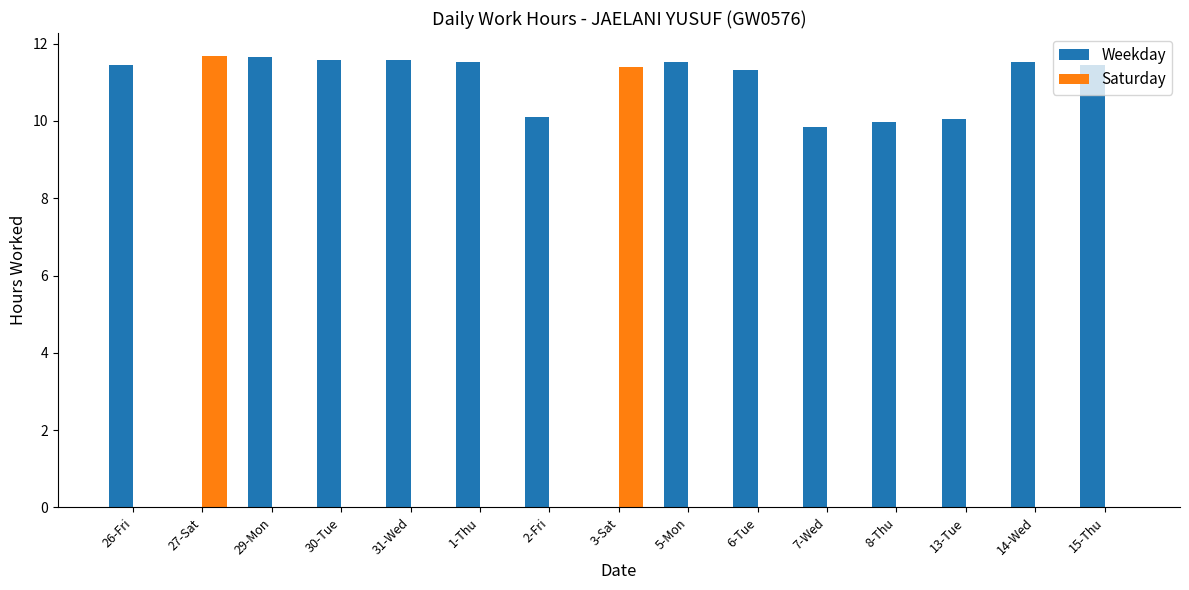

Is the value of Weekday at 14-Wed greater than the value of Saturday at 13-Tue?

Yes